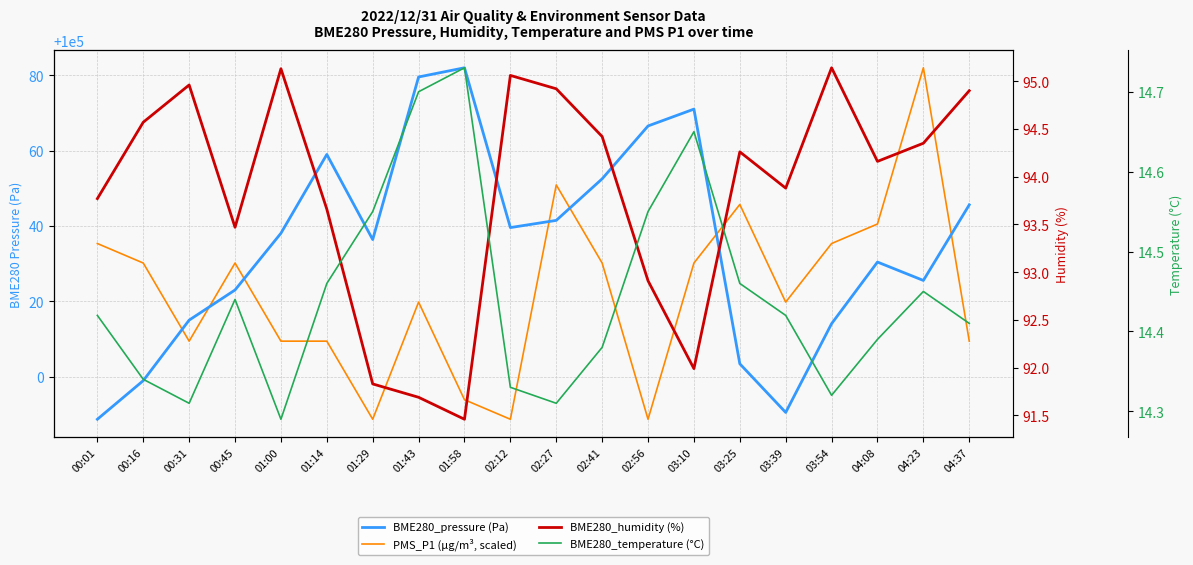

Which series has the largest total across all categories?

BME280_pressure (Pa)